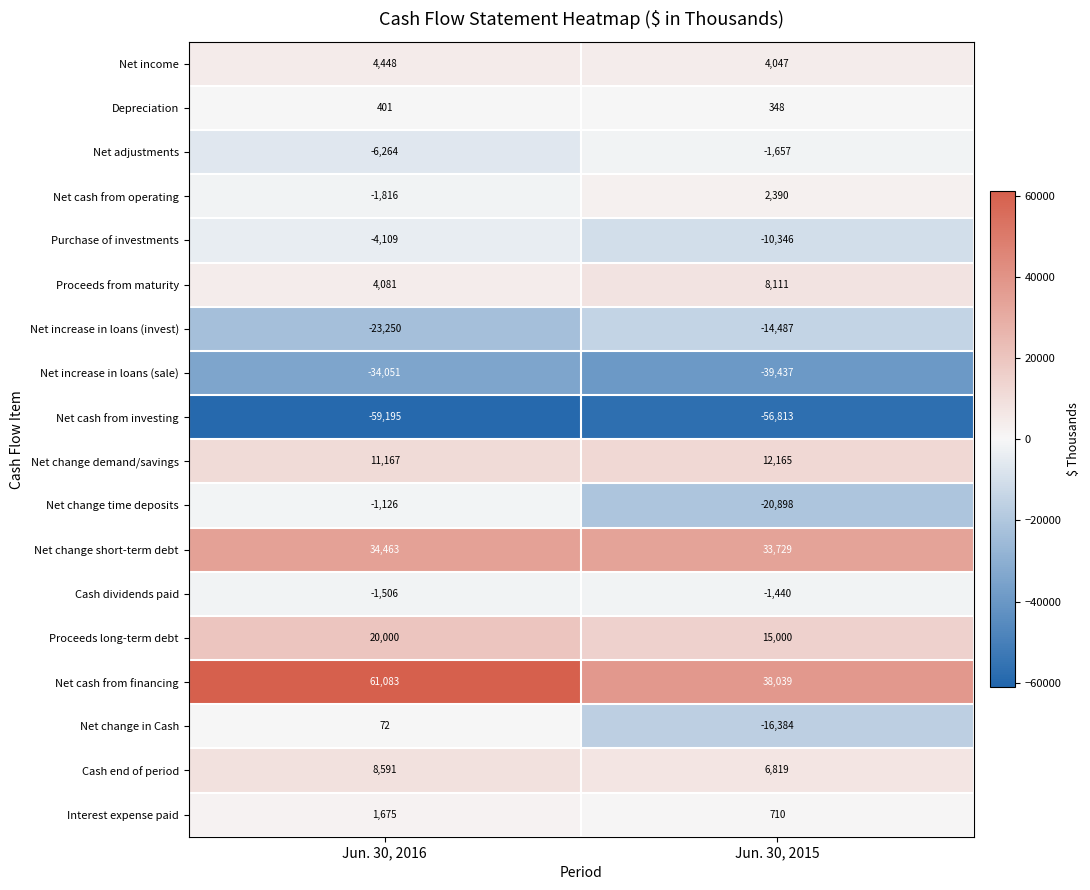

Which series has the widest spread of values?

Net cash from financing